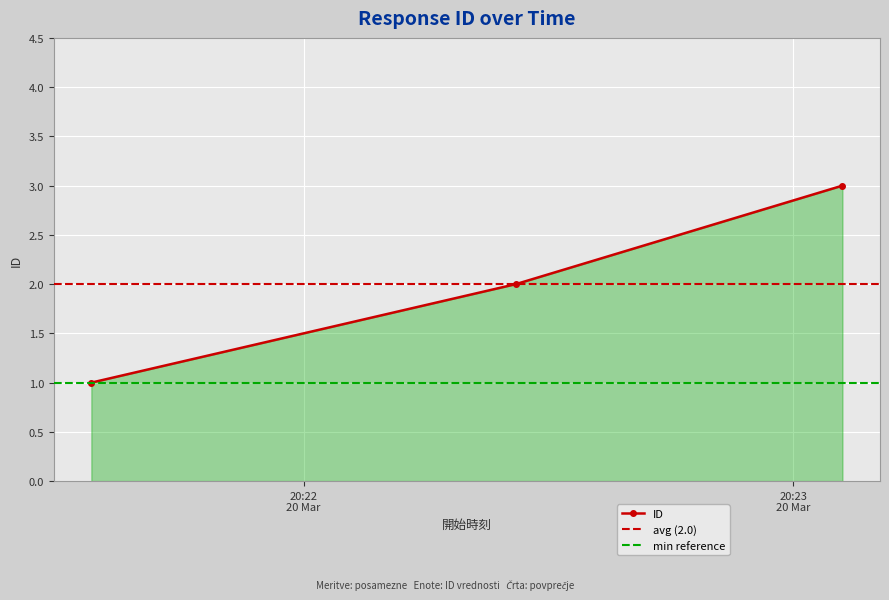

How many lines are shown in the chart?

1